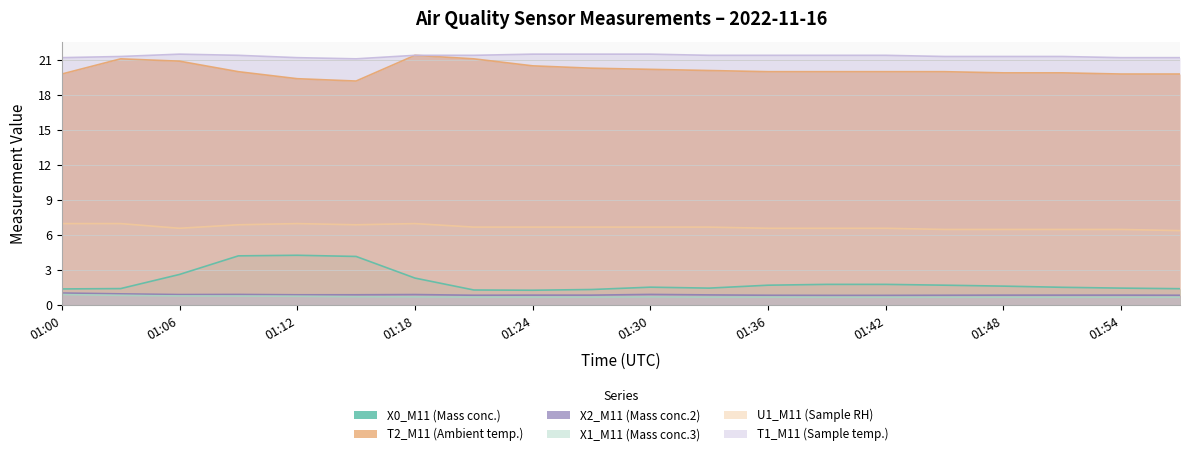

True or false: T1_M11 (Sample temp.) and X2_M11 (Mass conc.2) cross at least once.

False